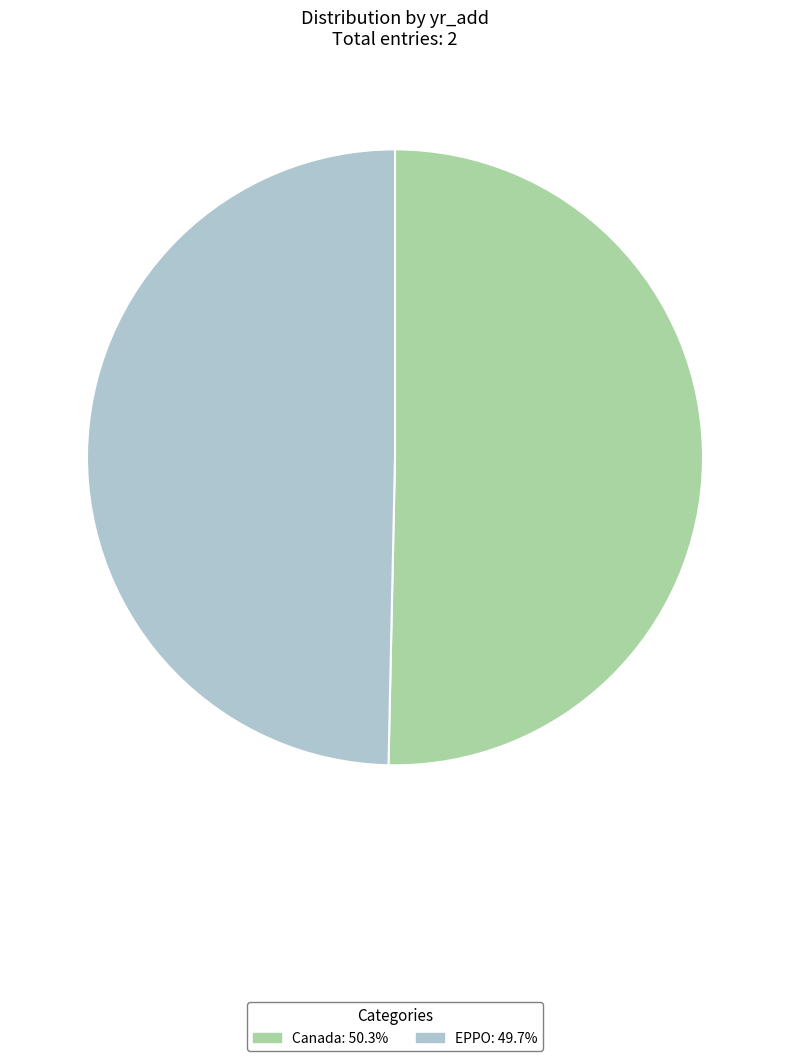

What is the smallest slice in the pie chart?

EPPO